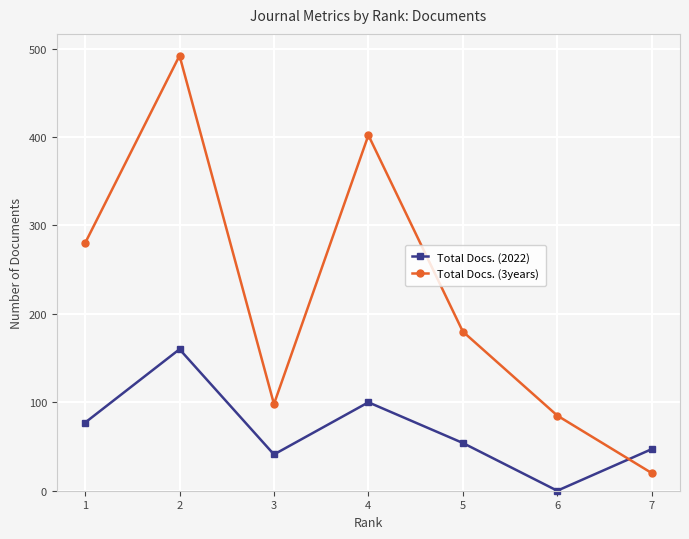

Reading left to right, list all the values displayed in this chart.

Total Docs. (2022): 77	160	41	100	54	0	47
Total Docs. (3years): 280	492	98	402	180	85	20